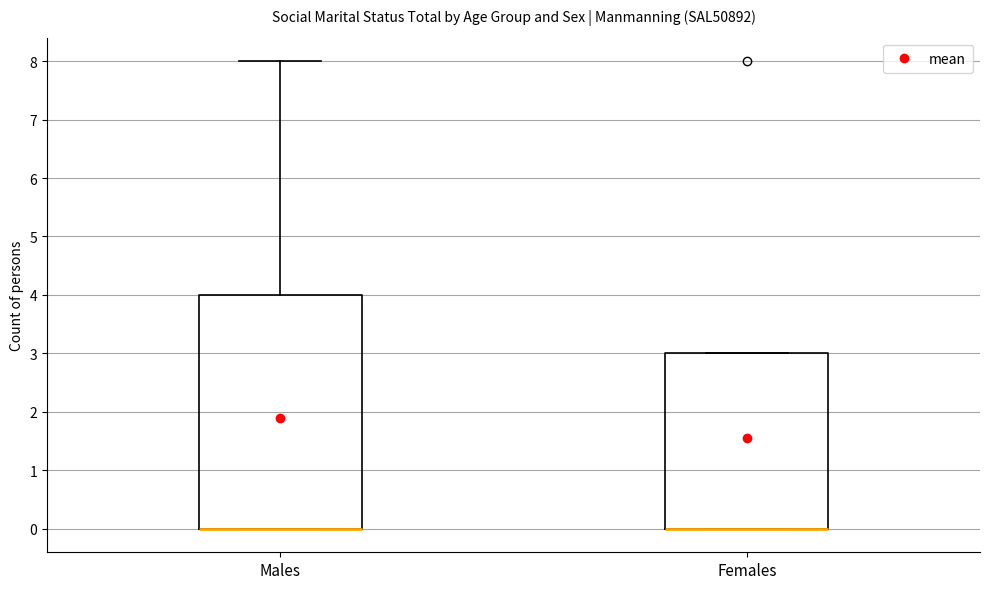

Comparing the boxes themselves (not the whiskers), which one is the tallest?

Males